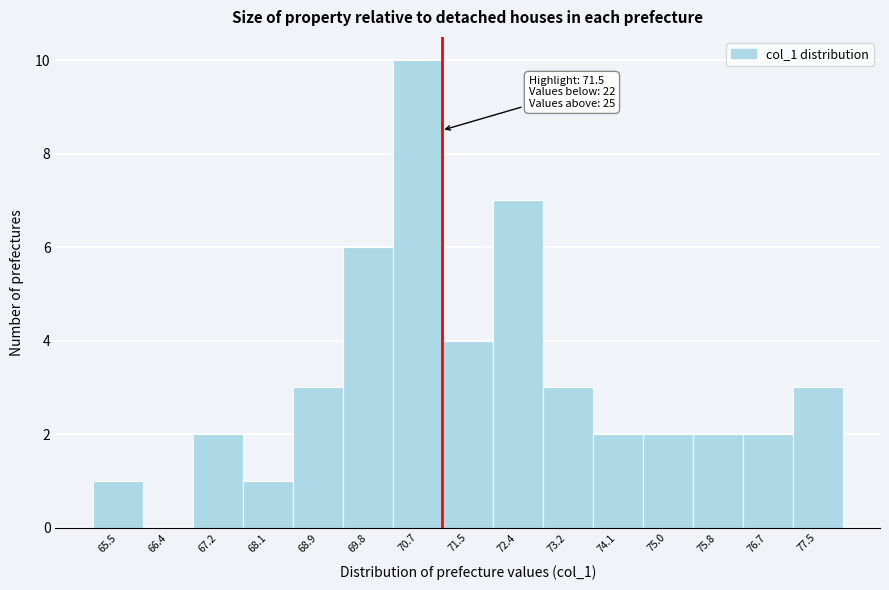

Reading left to right, extract all data points from this chart.

65.5=1	66.4=0	67.2=2	68.1=1	68.9=3	69.8=6	70.7=10	71.5=4	72.4=7	73.2=3	74.1=2	75.0=2	75.8=2	76.7=2	77.5=3